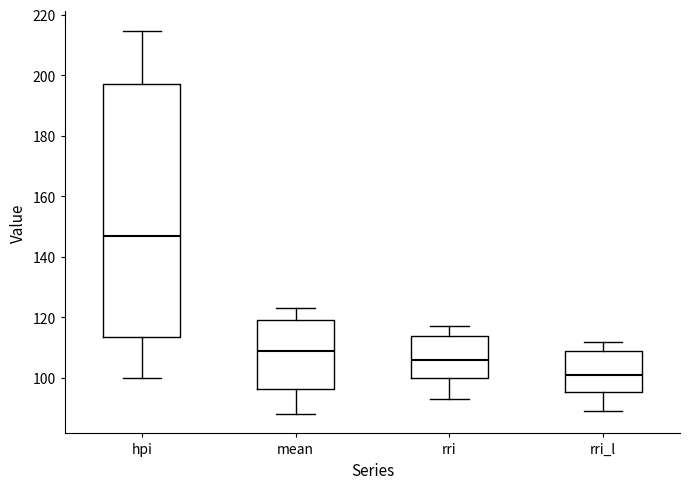

Comparing the boxes themselves (not the whiskers), which one is the tallest?

hpi